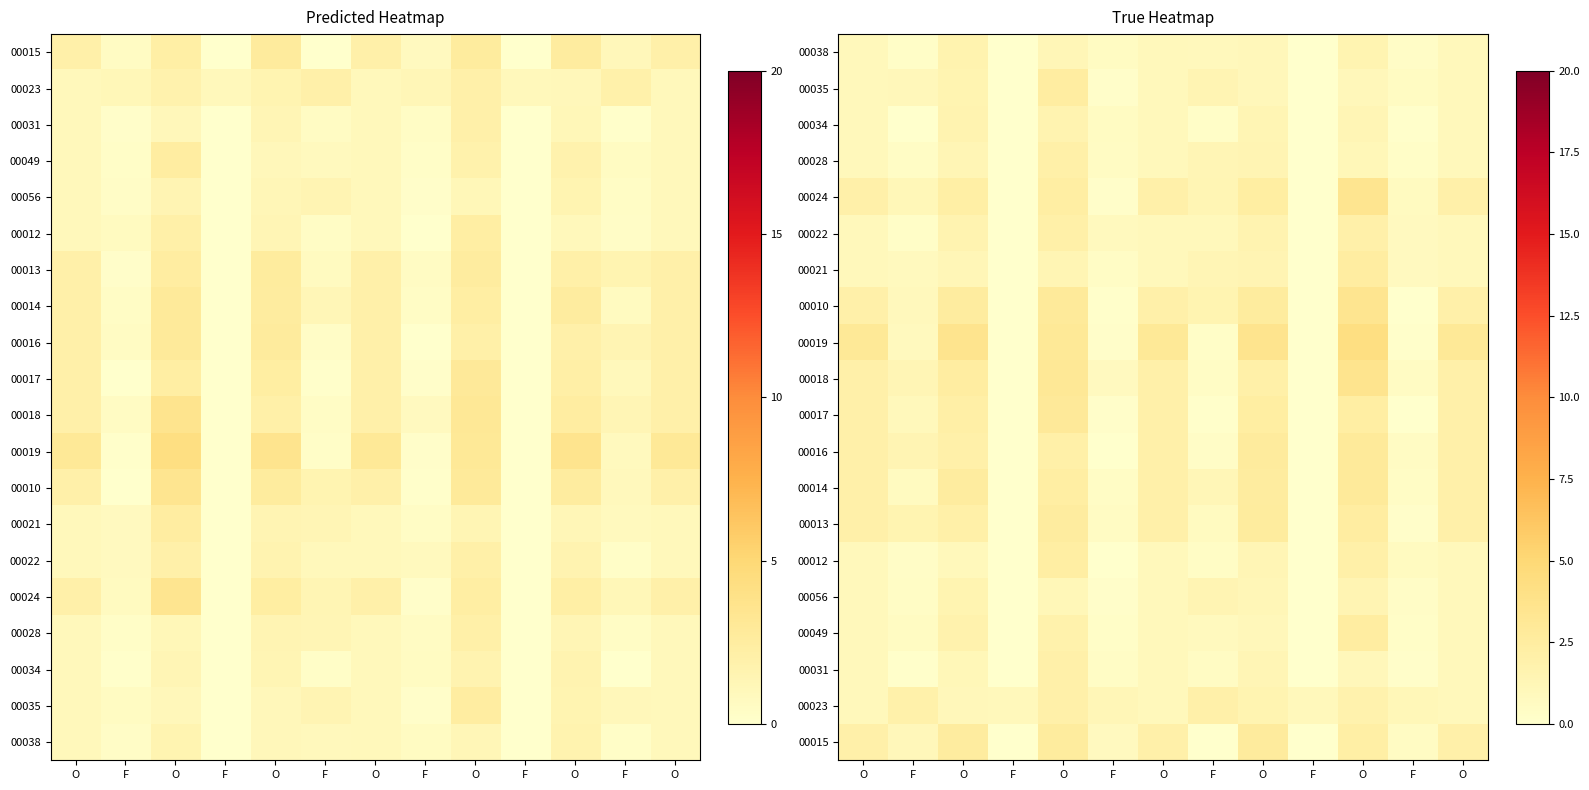

At which category is the sum across all series the highest?

O